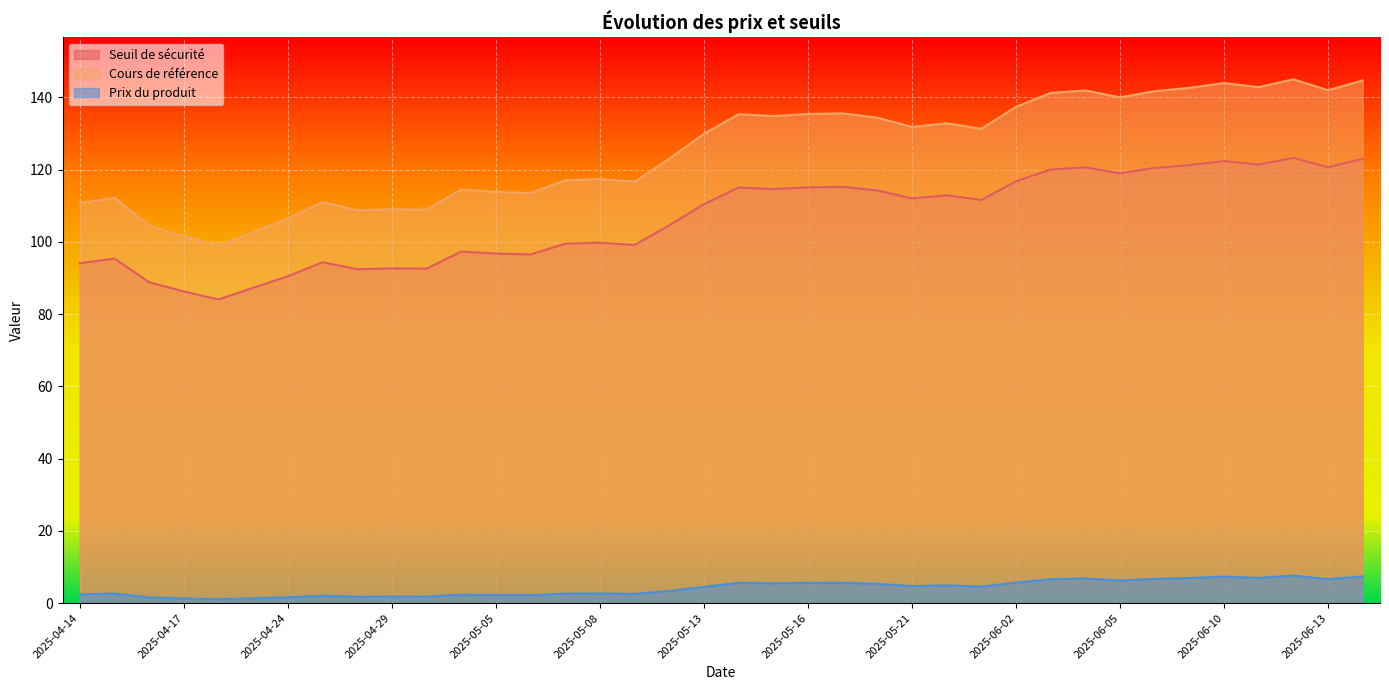

What value does the Prix du produit series have at 2025-04-16?

1.5